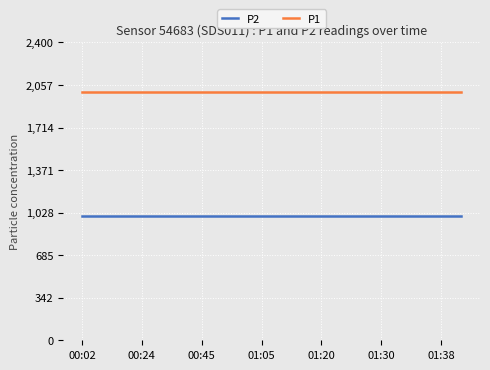

Rank the series by their average value, from highest to lowest.

P1, P2